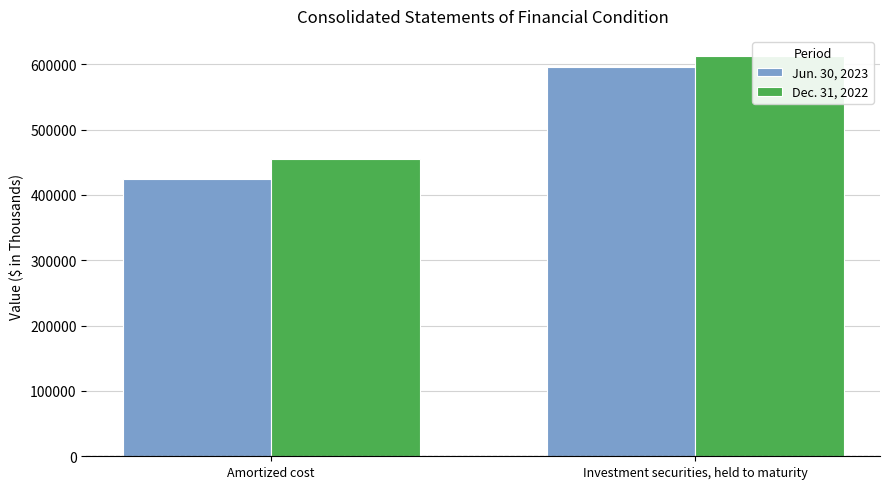

What is the difference between the Dec. 31, 2022 values at Amortized cost and Investment securities, held to maturity?

157469